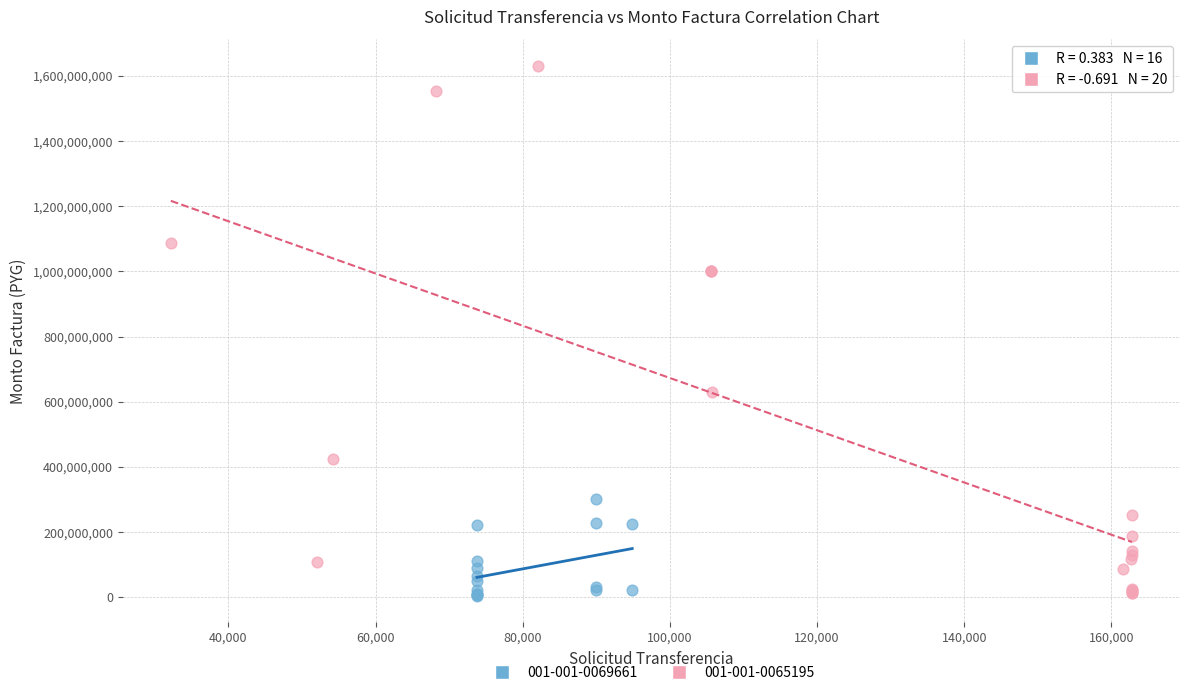

Which series contains the highest Y value?

001-001-0065195